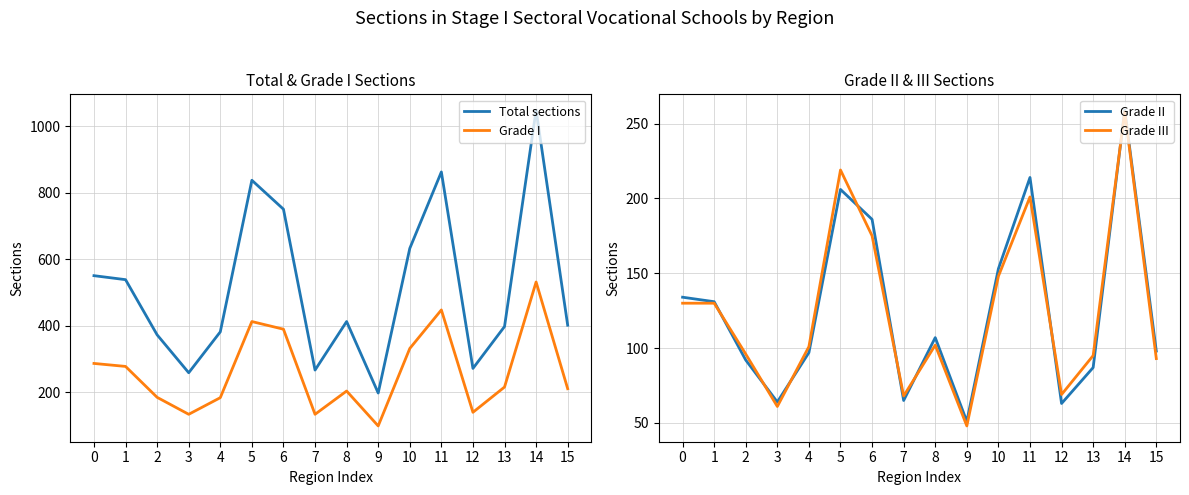

After their last crossing, which series has the higher values: Grade II or Grade III?

Grade II